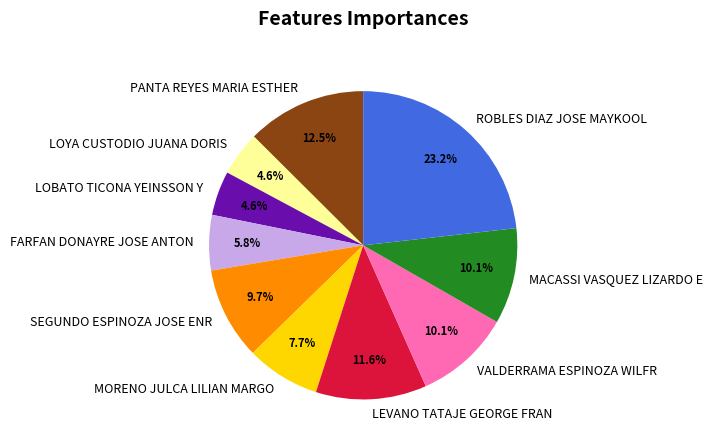

How many slices are in this pie chart?

10